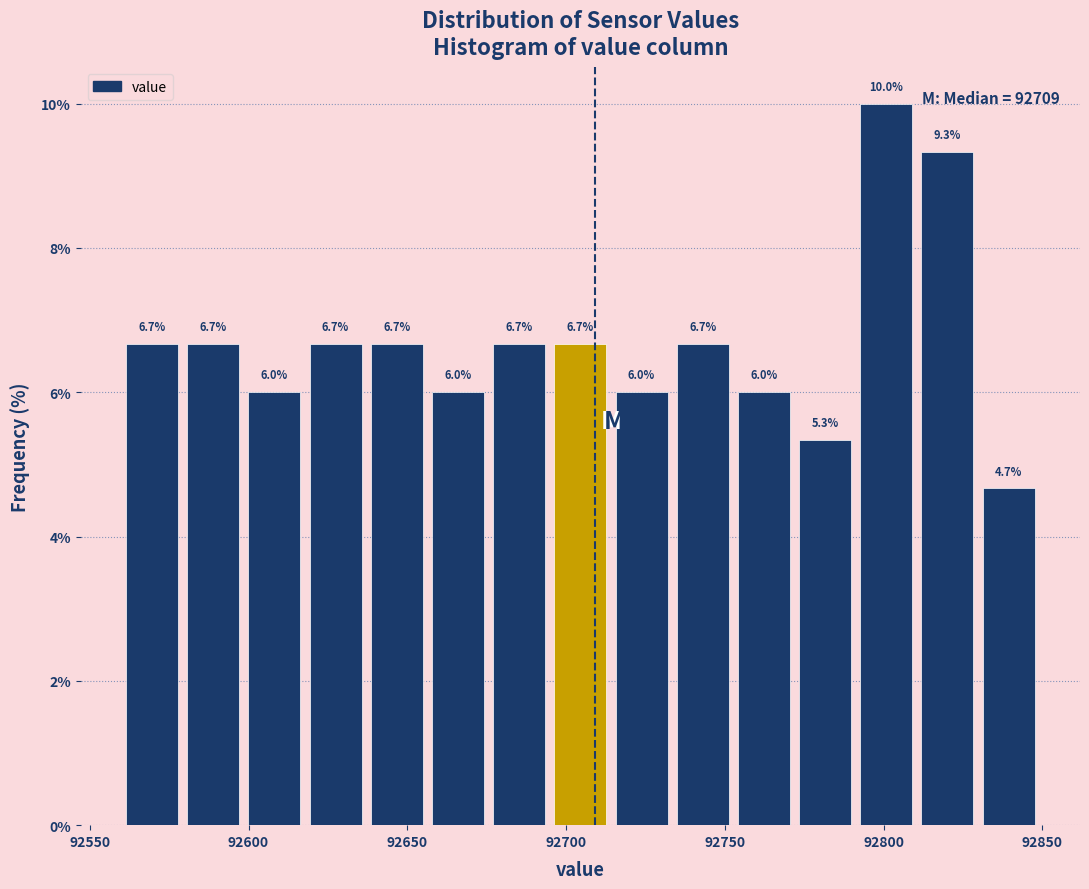

Around what value on the x-axis is the tallest bar? Give the approximate position of its centre, as read against the axis.

92800